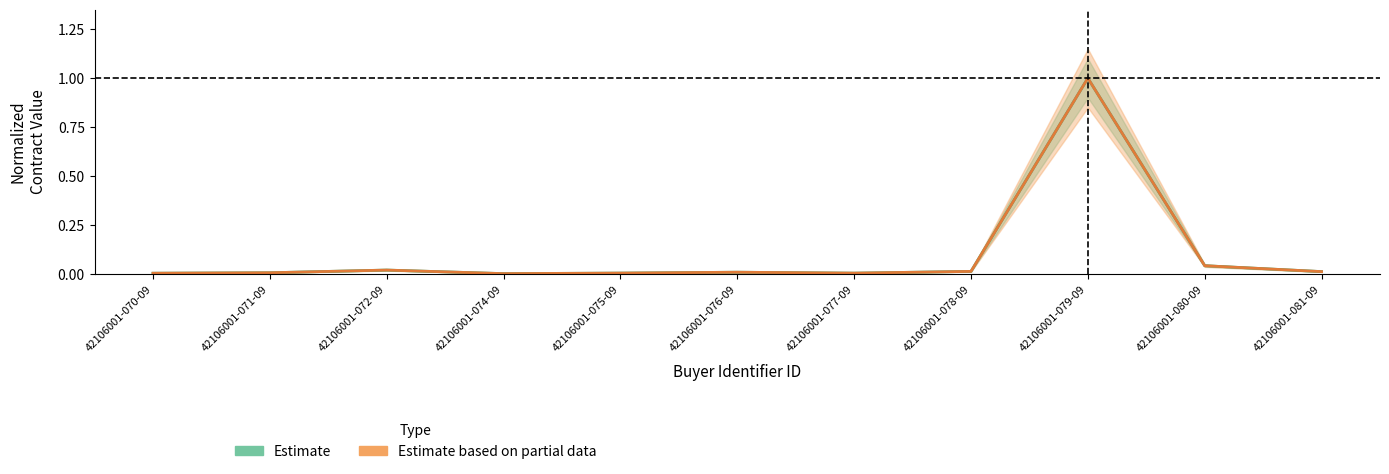

Is the value of Estimate at 42106001-081-09 greater than the value of Estimate based on partial data at 42106001-070-09?

Yes